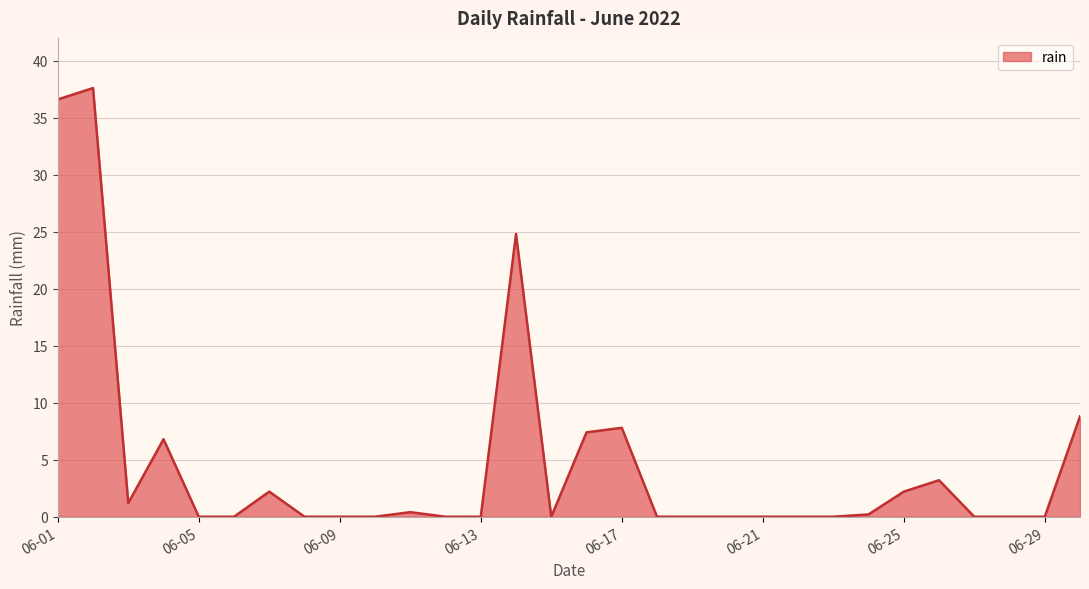

What is the difference between the maximum and minimum values?

37.6